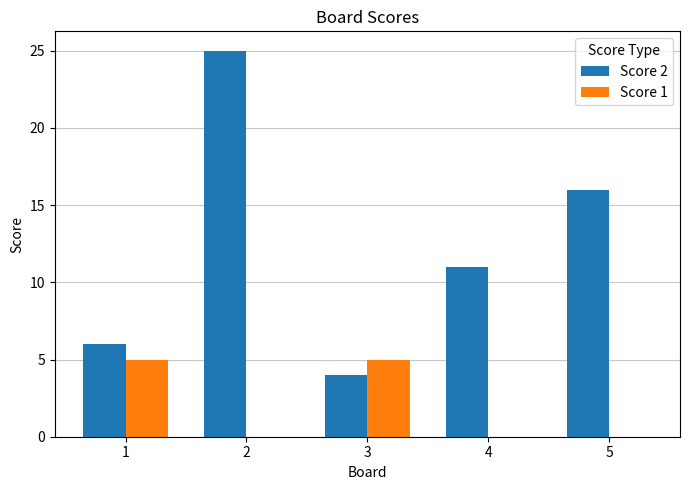

At which category is the sum across all series the highest?

2